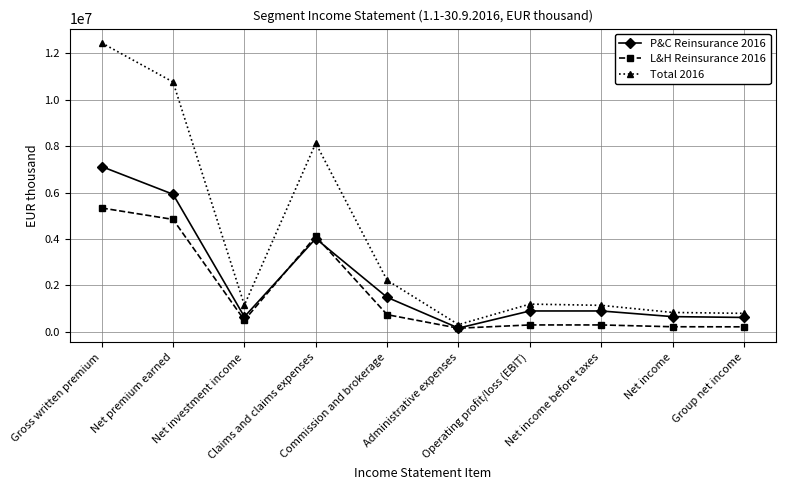

Which category has the highest value in the Total 2016 series?

Gross written premium